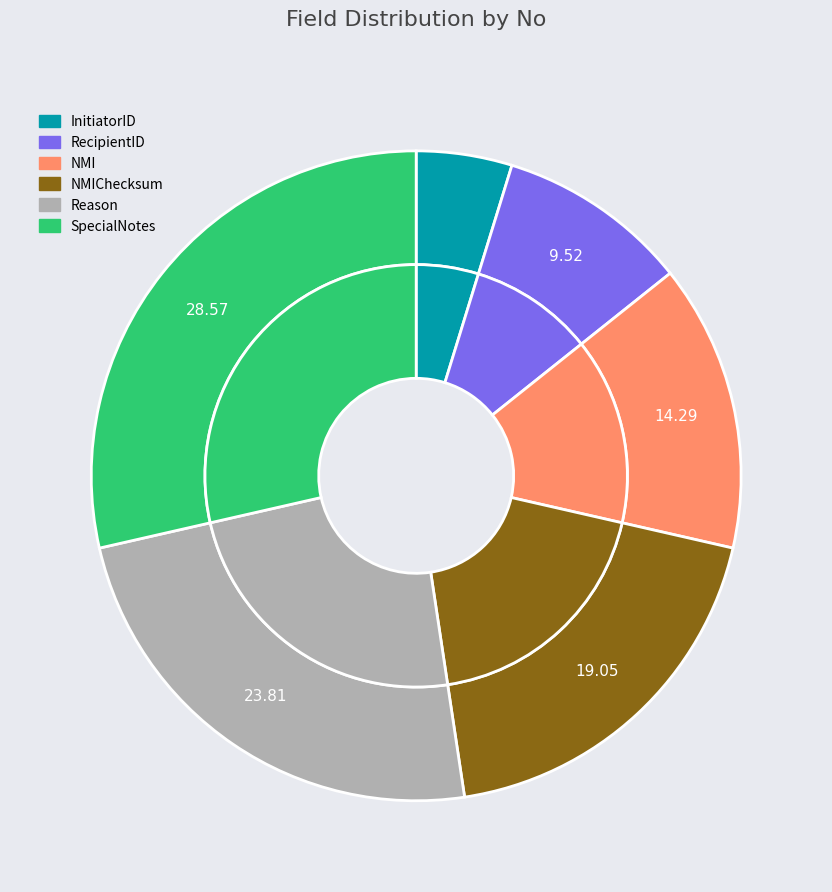

To the nearest percent, what is the combined percentage of NMI and NMIChecksum?

33%